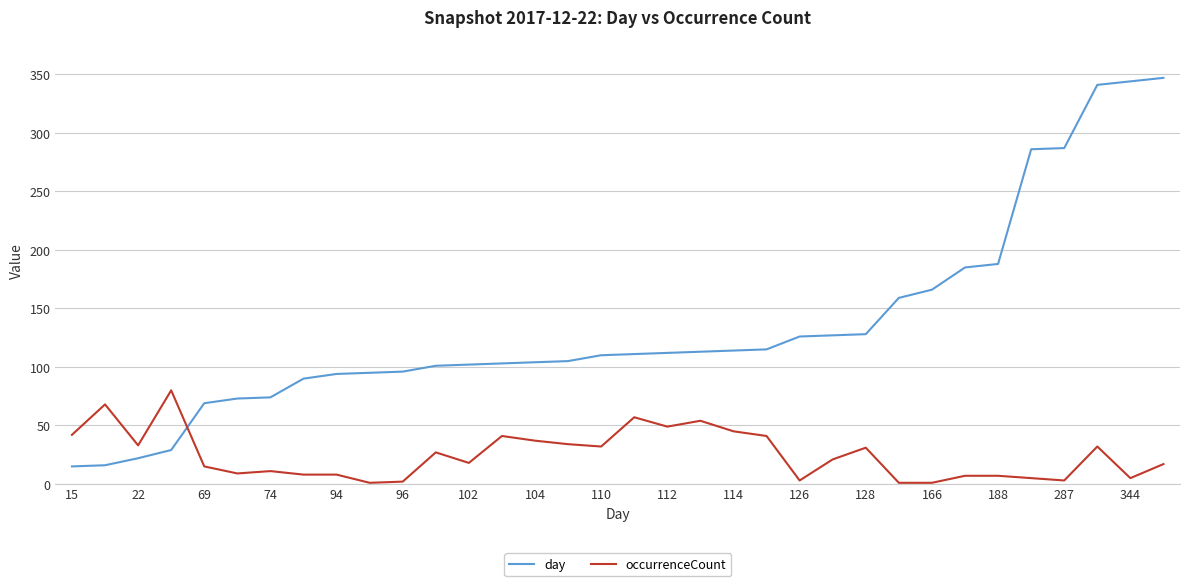

What is the sum of all day values?

4547